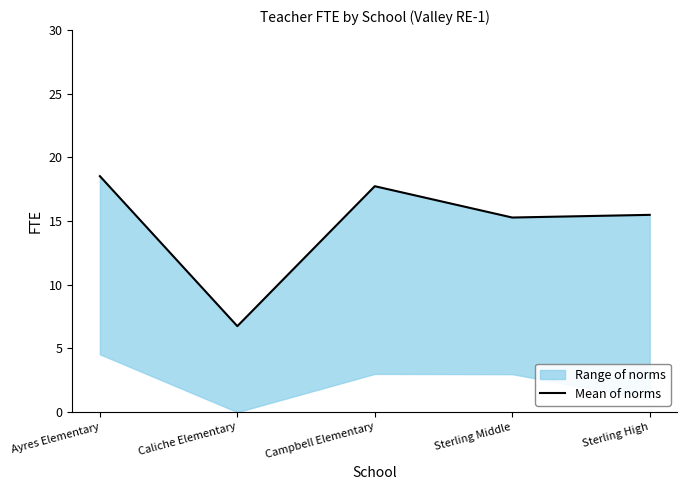

Reading left to right, extract all data points from this chart.

Ayres Elementary=18.5	Caliche Elementary=6.8	Campbell Elementary=17.7	Sterling Middle=15.3	Sterling High=15.5